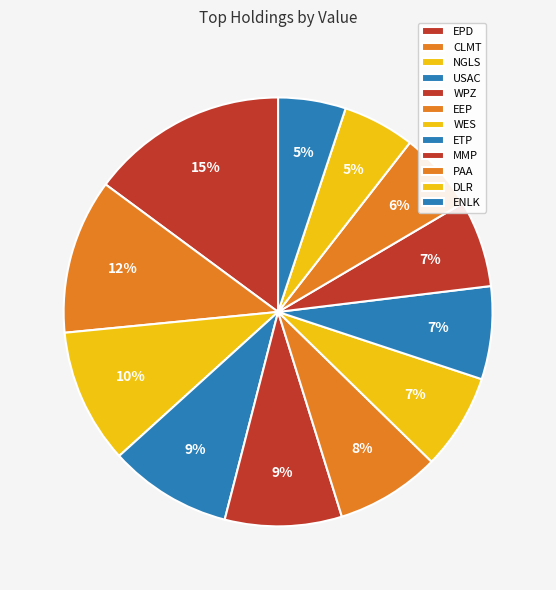

To the nearest percent, what is the average slice percentage?

8%